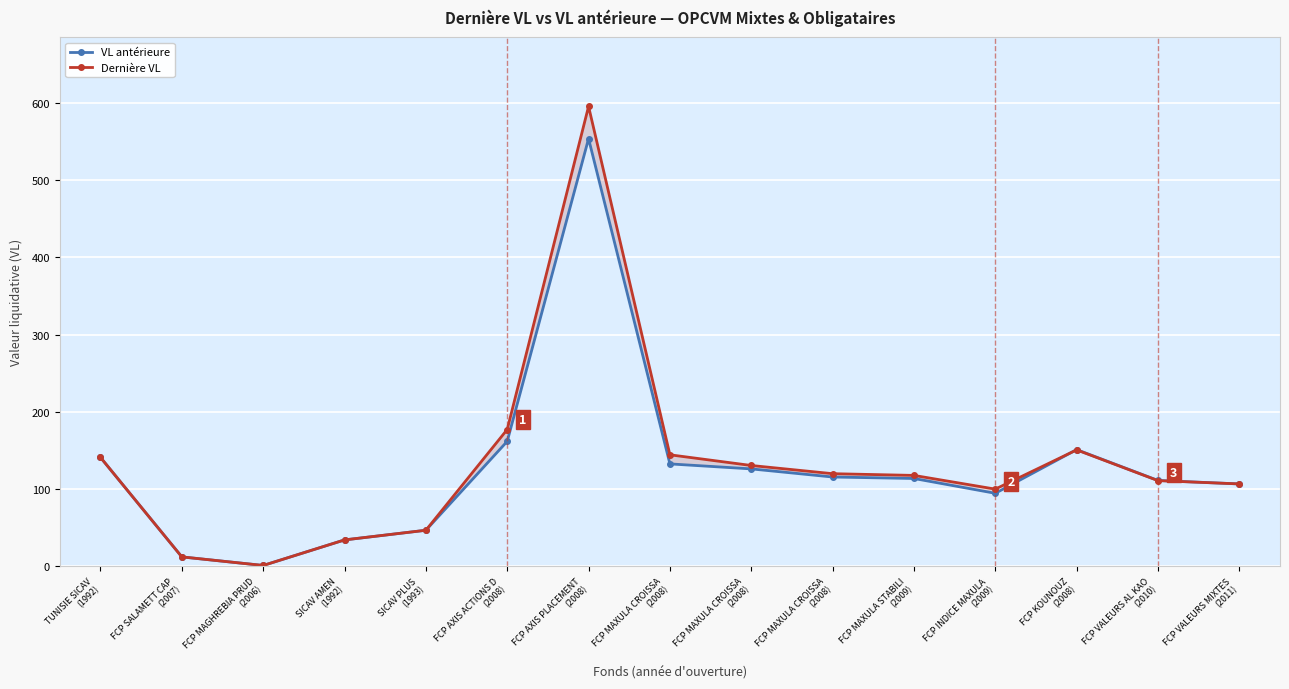

What is the total value across all series at FCP MAGHREBIA PRUD
(2006)?

2.5